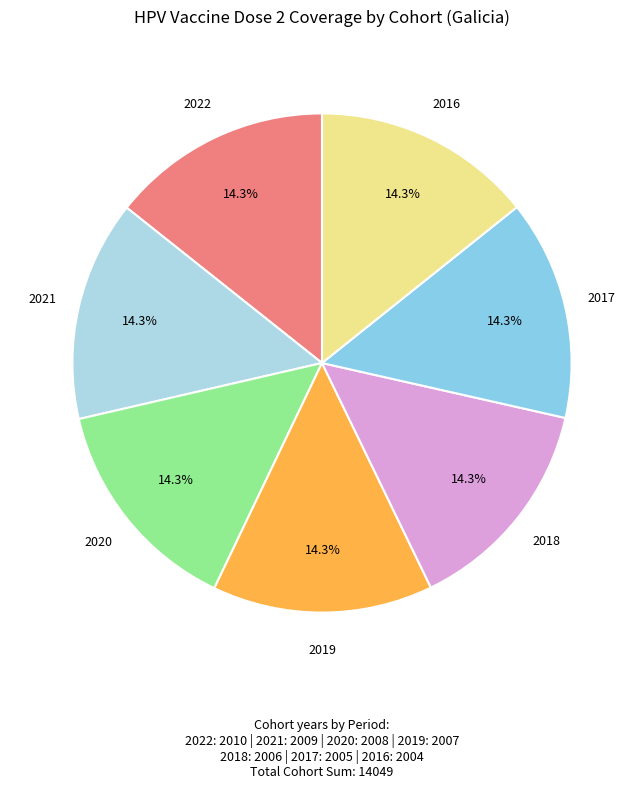

To the nearest percent, what is the average slice percentage?

14%